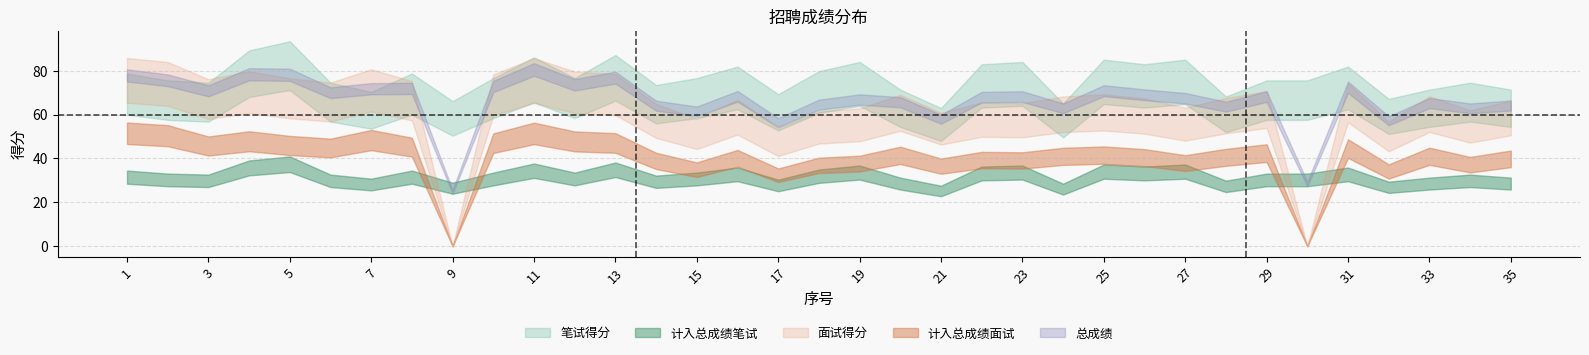

What is the difference between the highest and lowest values at 24?

40.2